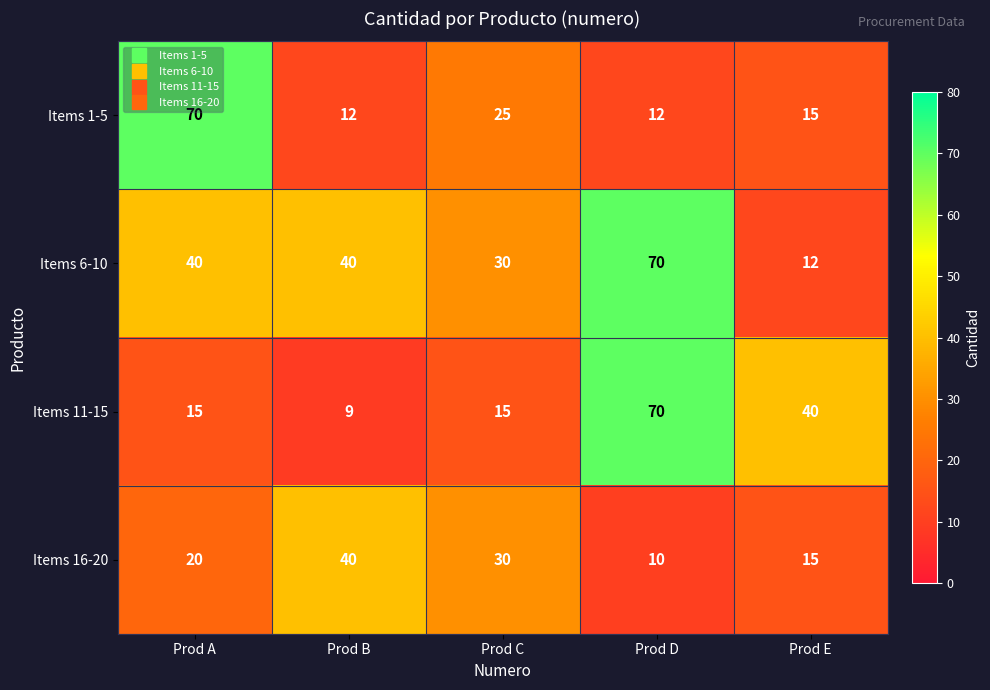

At which category is the sum across all series the highest?

Prod D